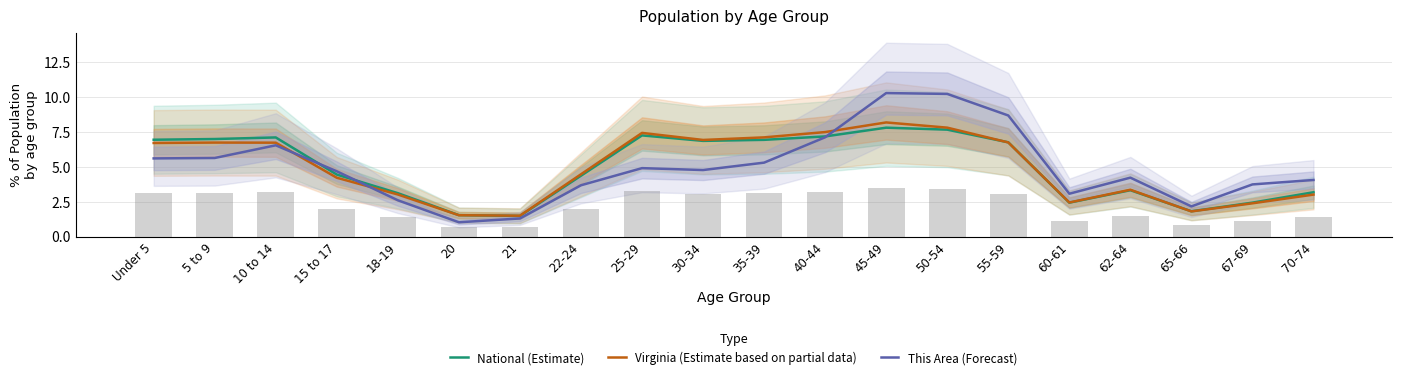

What is the sum of all National (Estimate) values?

100.0